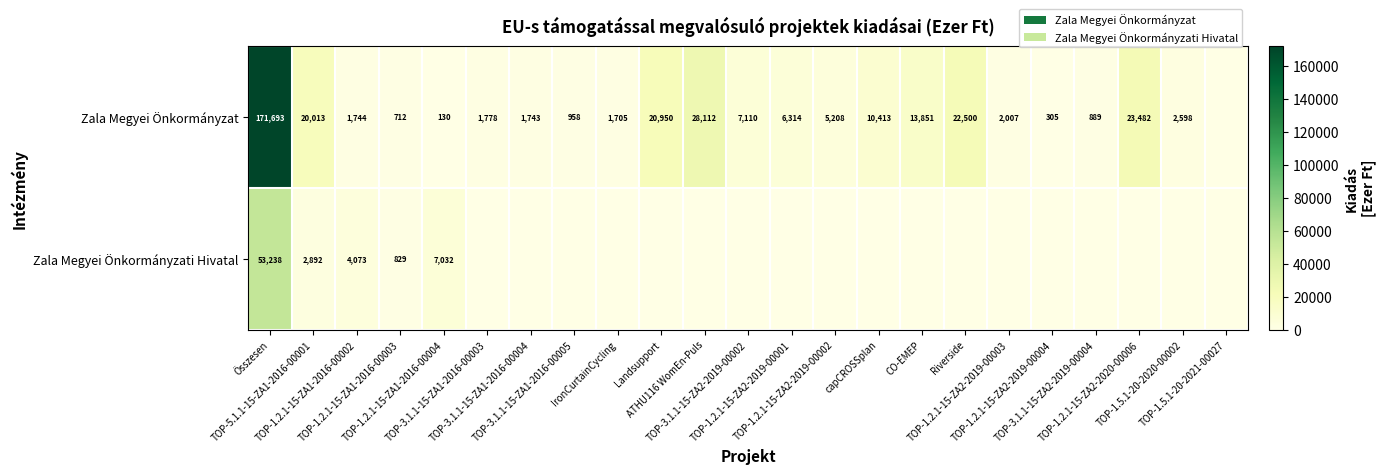

List the labels in order of Zala Megyei Önkormányzati Hivatal value, smallest first.

TOP-3.1.1-15-ZA1-2016-00003, TOP-3.1.1-15-ZA1-2016-00004, TOP-3.1.1-15-ZA1-2016-00005, IronCurtainCycling, Landsupport, ATHU116 WomEn-Puls, TOP-3.1.1-15-ZA2-2019-00002, TOP-1.2.1-15-ZA2-2019-00001, TOP-1.2.1-15-ZA2-2019-00002, capCROSSplan, CO-EMEP, Riverside, TOP-1.2.1-15-ZA2-2019-00003, TOP-1.2.1-15-ZA2-2019-00004, TOP-3.1.1-15-ZA2-2019-00004, TOP-1.2.1-15-ZA2-2020-00006, TOP-1.5.1-20-2020-00002, TOP-1.5.1-20-2021-00027, TOP-1.2.1-15-ZA1-2016-00003, TOP-5.1.1-15-ZA1-2016-00001, TOP-1.2.1-15-ZA1-2016-00002, TOP-1.2.1-15-ZA1-2016-00004, Összesen